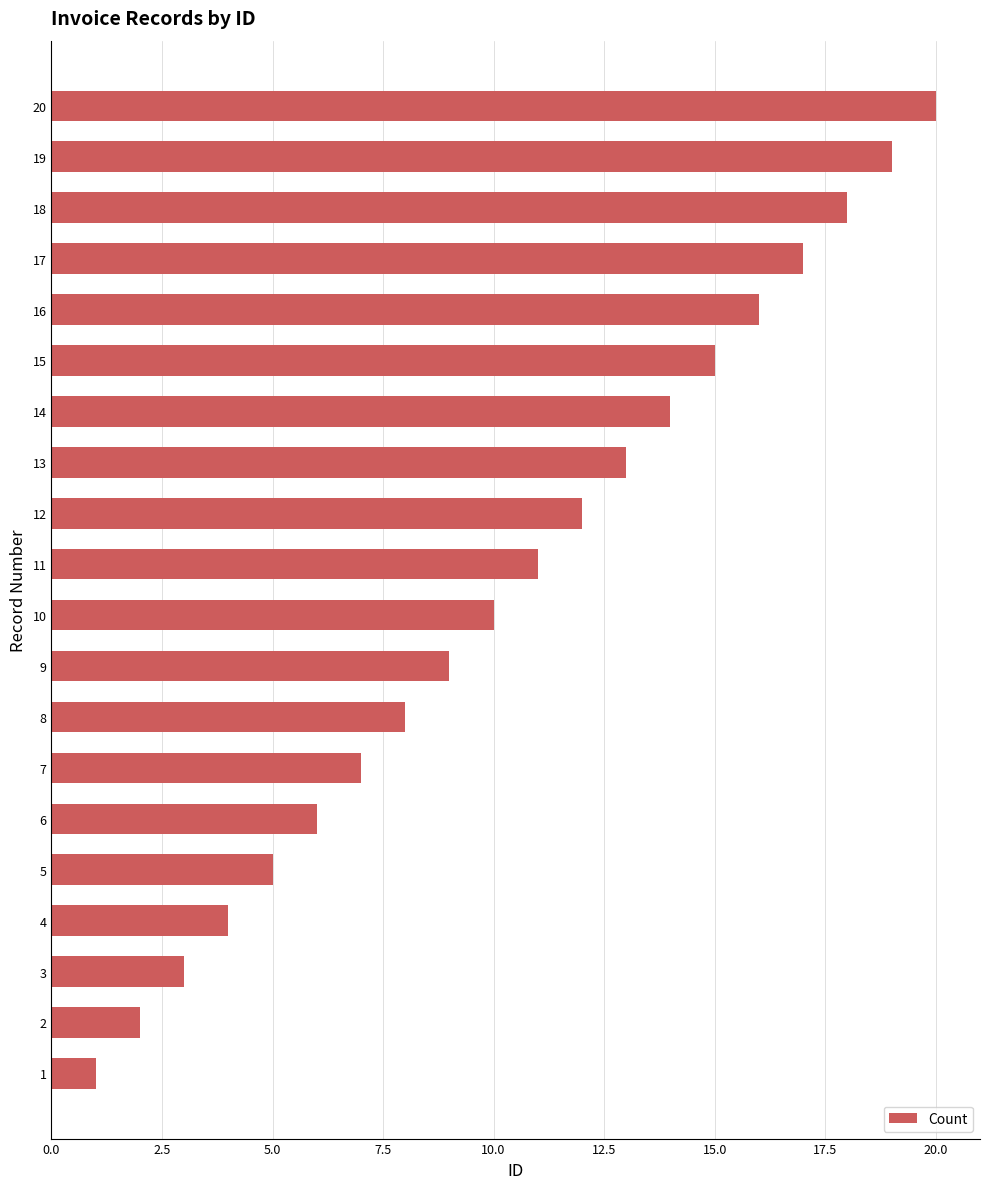

Approximately how many times larger is the value at 14 compared to 10?

1.4